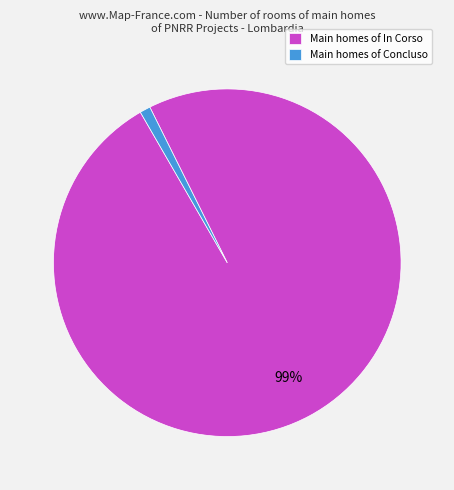

Is there a majority slice in this chart?

Yes